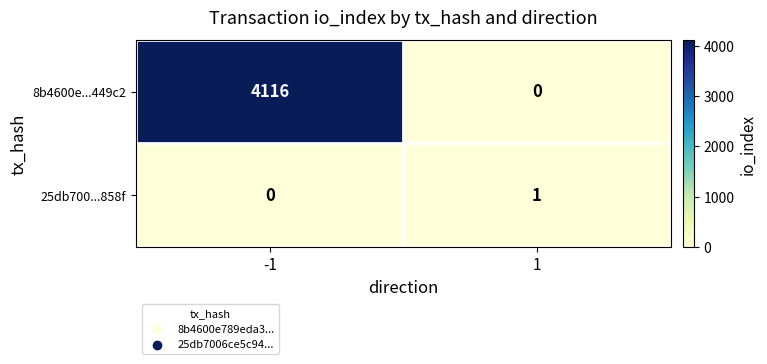

Reading right to left, list all the values displayed in this chart.

8b4600e...449c2: 0	4116
25db700...858f: 1	0